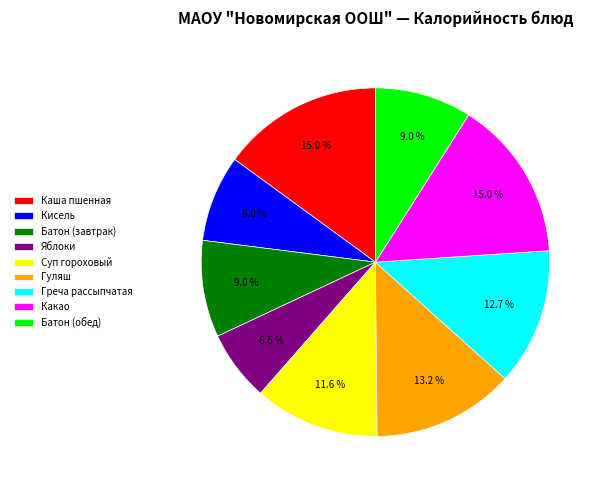

To the nearest percent, what is the difference between the largest and smallest slice percentages?

8%